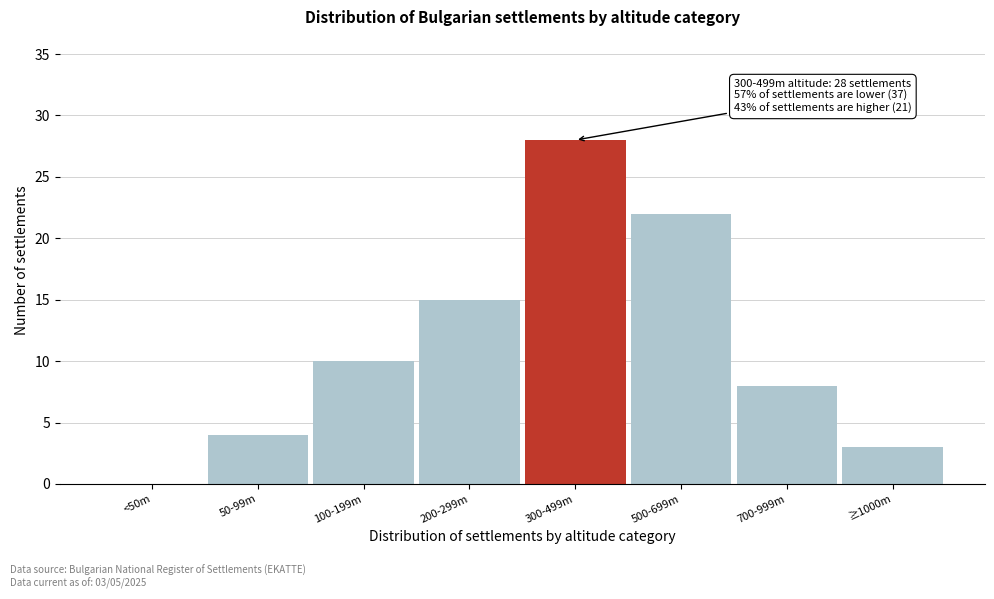

Reading left to right, extract all data points from this chart.

<50m=0	50-99m=4	100-199m=10	200-299m=15	300-499m=28	500-699m=22	700-999m=8	≥1000m=3